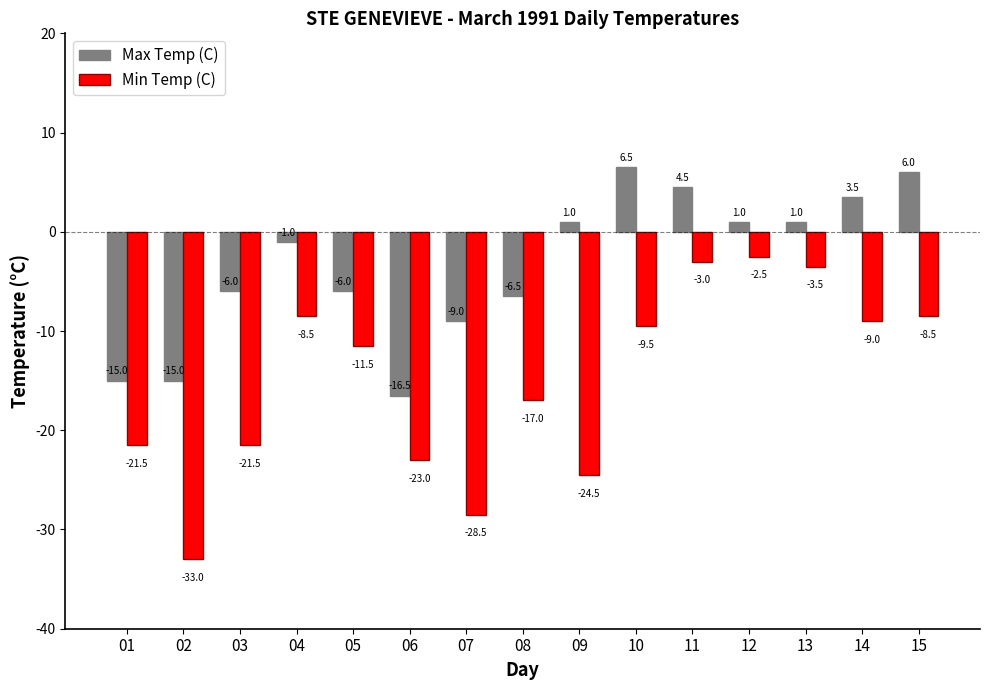

Reading right to left, extract all data points from this chart.

Max Temp (C): 6.0	3.5	1.0	1.0	4.5	6.5	1.0	-6.5	-9.0	-16.5	-6.0	-1.0	-6.0	-15.0	-15.0
Min Temp (C): -8.5	-9.0	-3.5	-2.5	-3.0	-9.5	-24.5	-17.0	-28.5	-23.0	-11.5	-8.5	-21.5	-33.0	-21.5